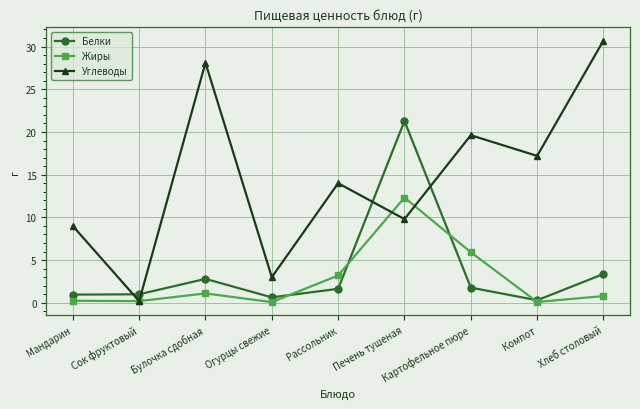

What is the greatest value displayed?

30.7